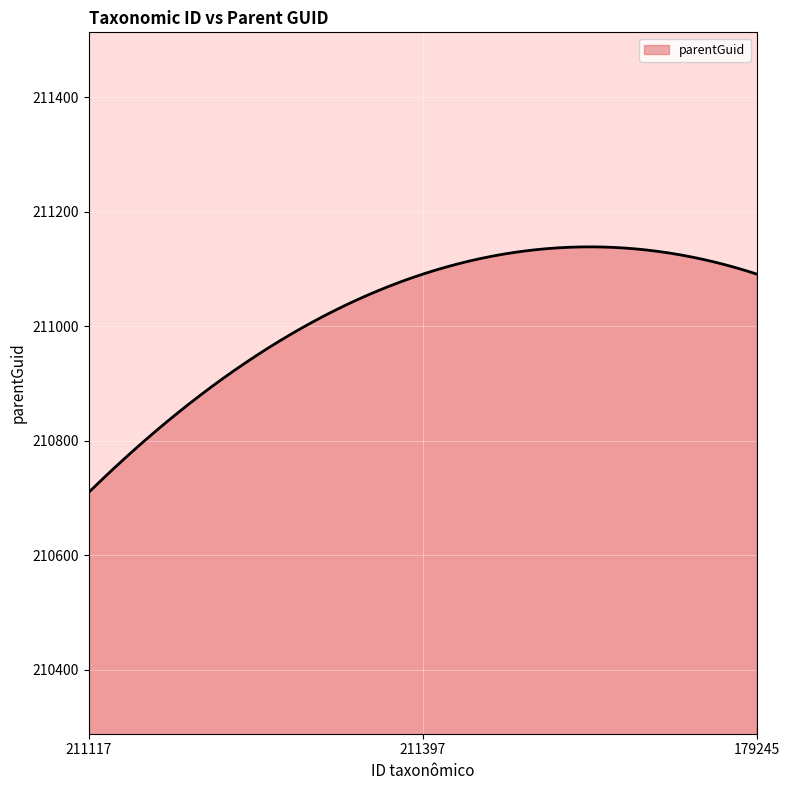

What is the difference between the maximum and minimum values?

428.6